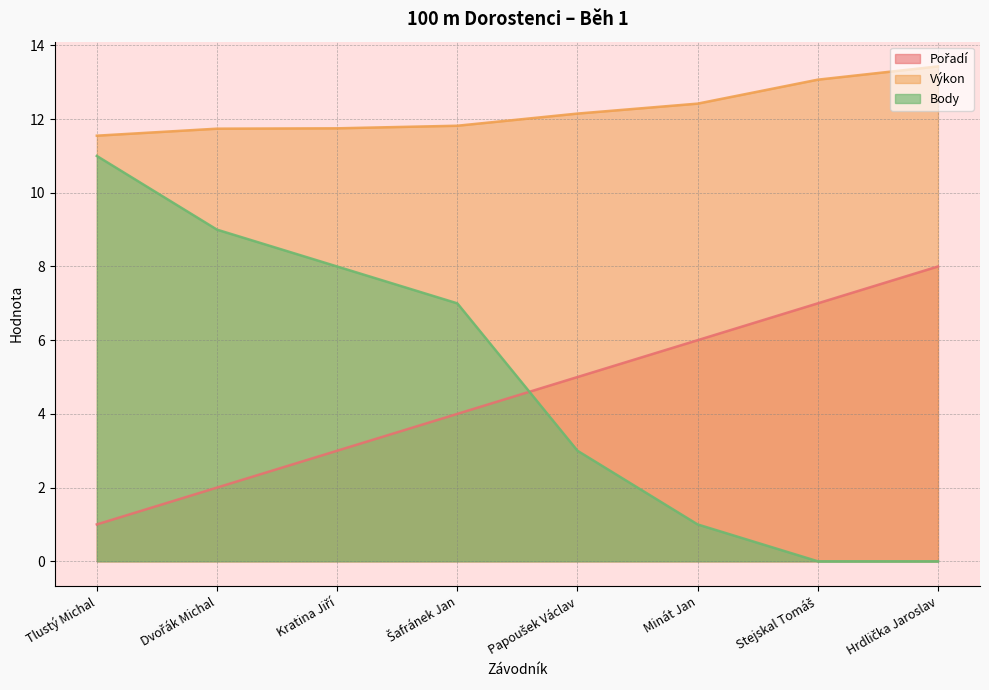

True or false: Body and Výkon intersect in this chart.

False